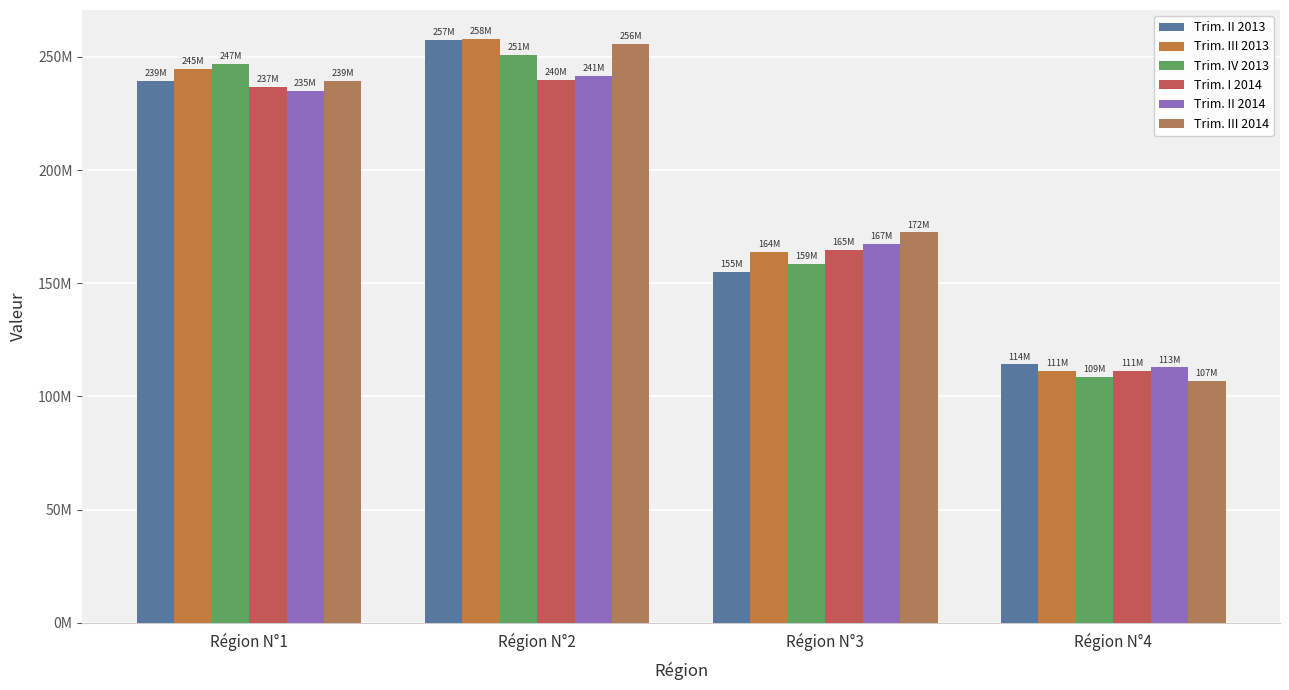

Where does the Trim. III 2014 series first go above 239292530?

Région N°2